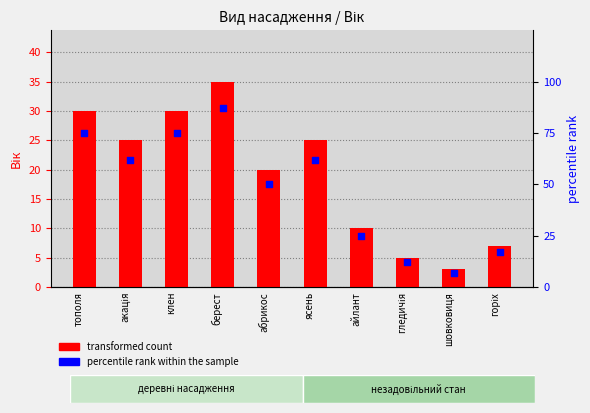

At how many categories does at least one series exceed 12?

8